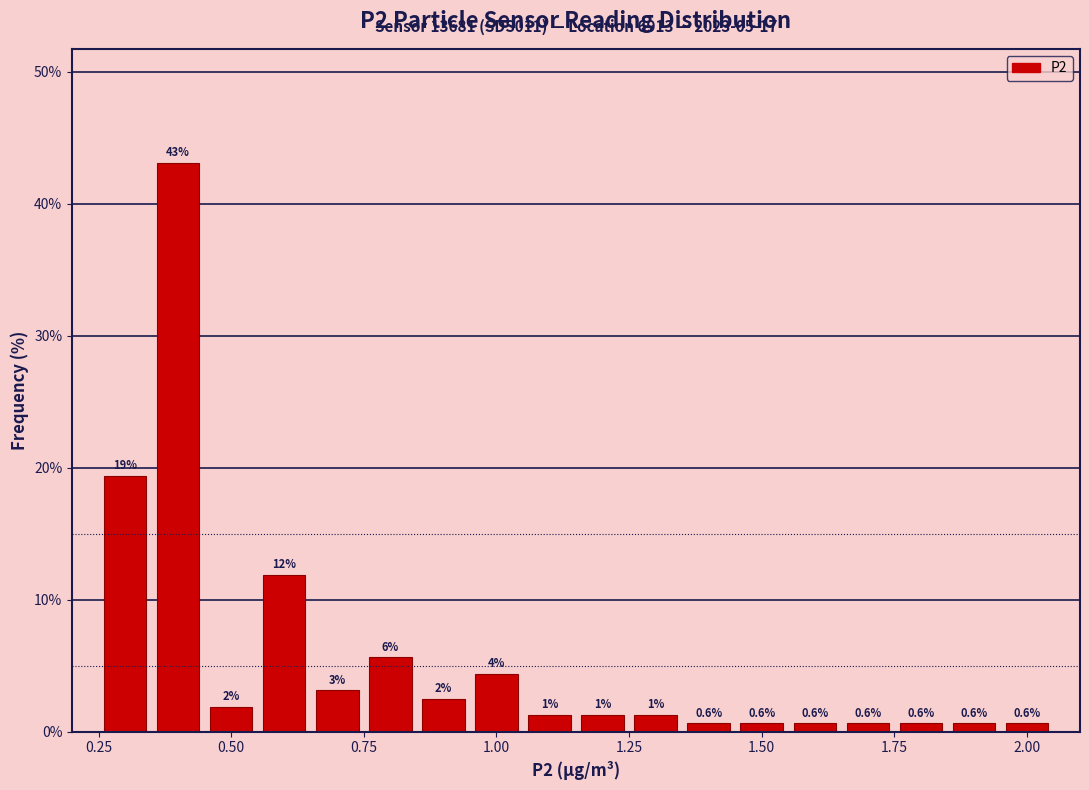

Read against the x-axis, roughly where is the centre of the tallest bar?

0.40